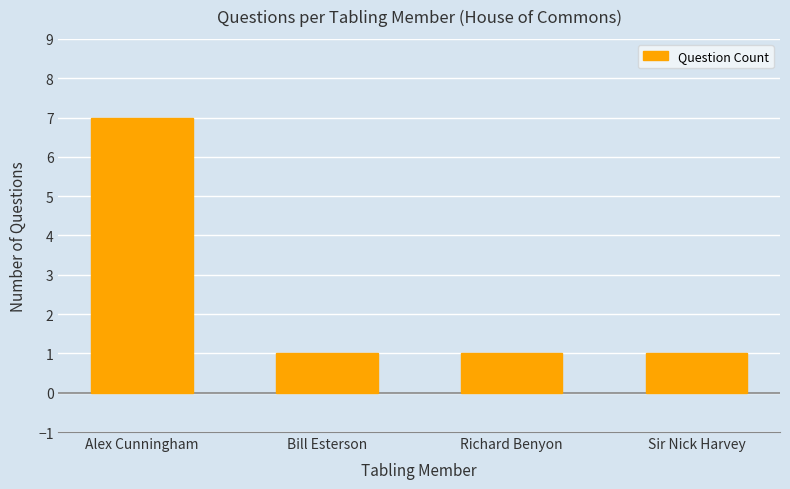

What is the sum of the values at Sir Nick Harvey and Alex Cunningham?

8